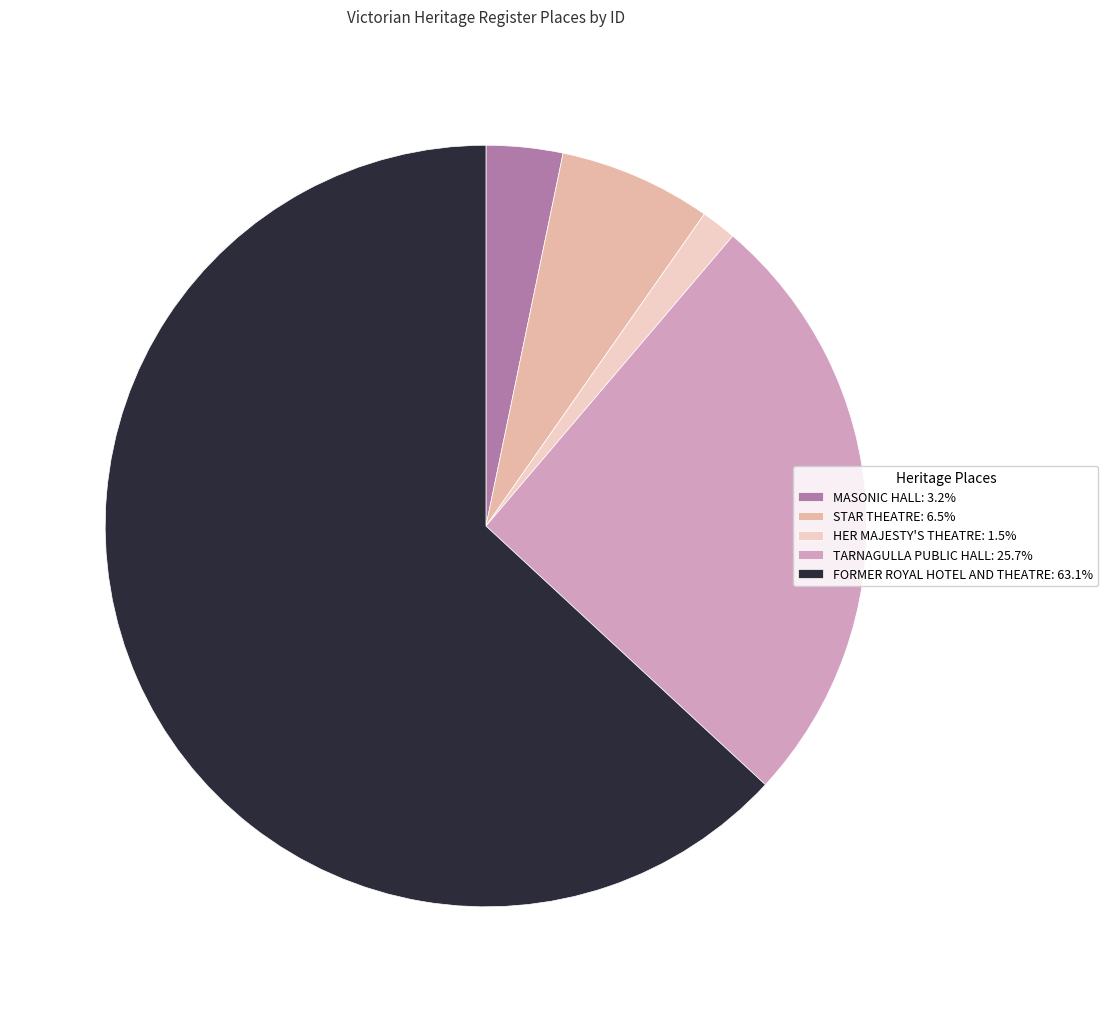

Is the sum of MASONIC HALL: 3.2% and STAR THEATRE: 6.5% greater than half?

No